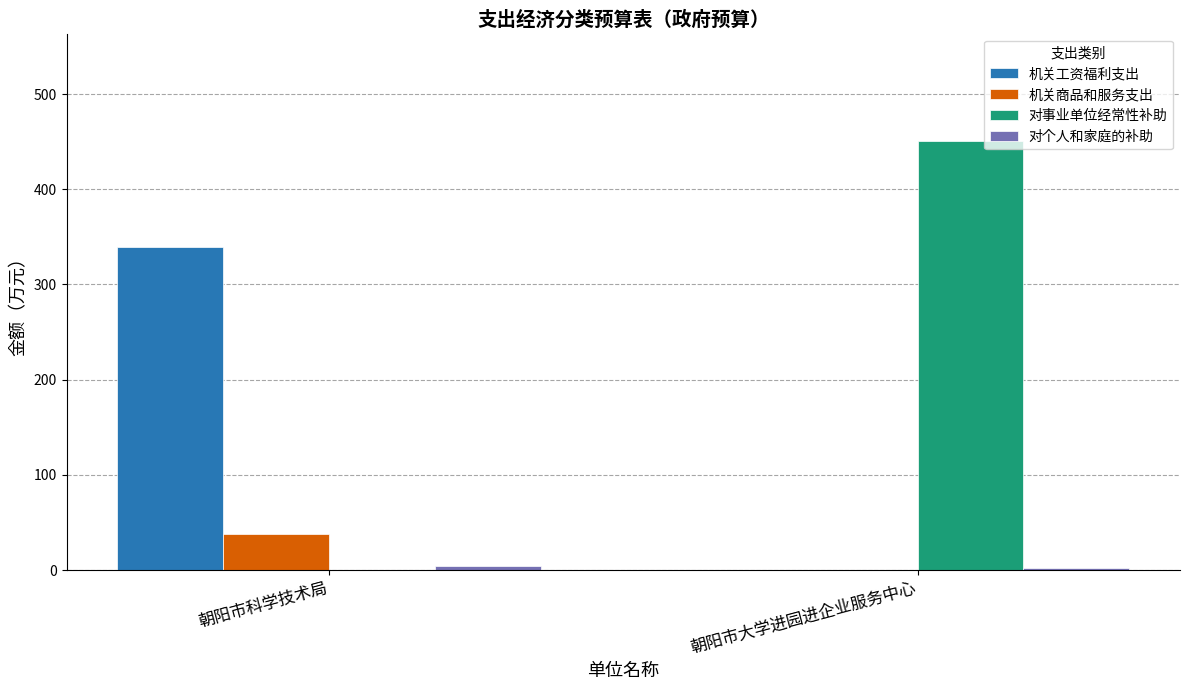

How many values in the 对事业单位经常性补助 series exceed 450?

1